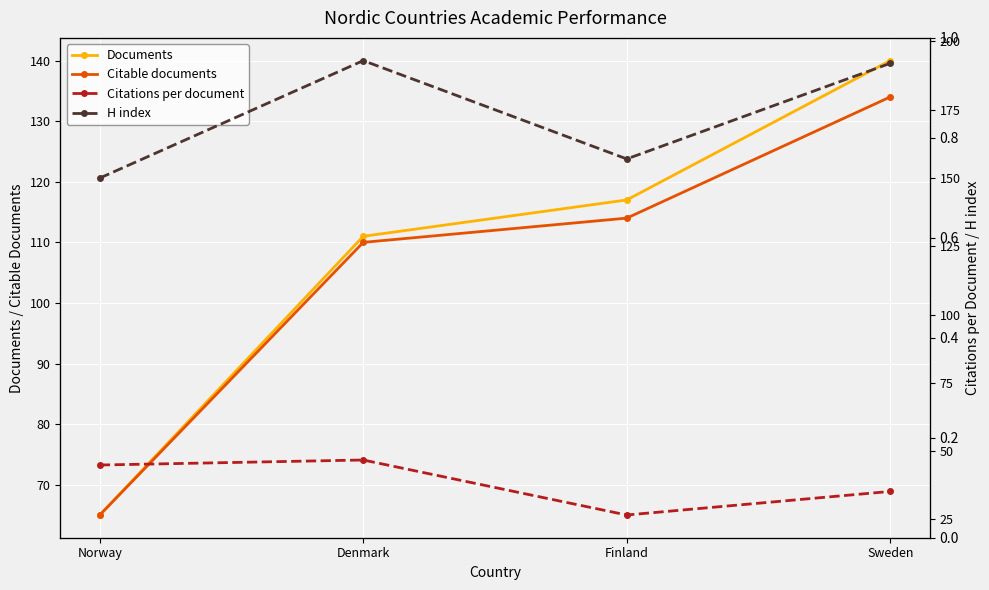

Which series has the largest range (max minus min)?

Documents